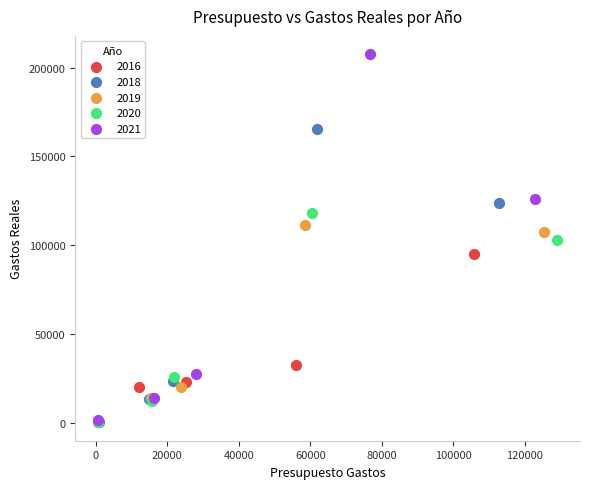

Which series has the largest Y range (max minus min)?

2021